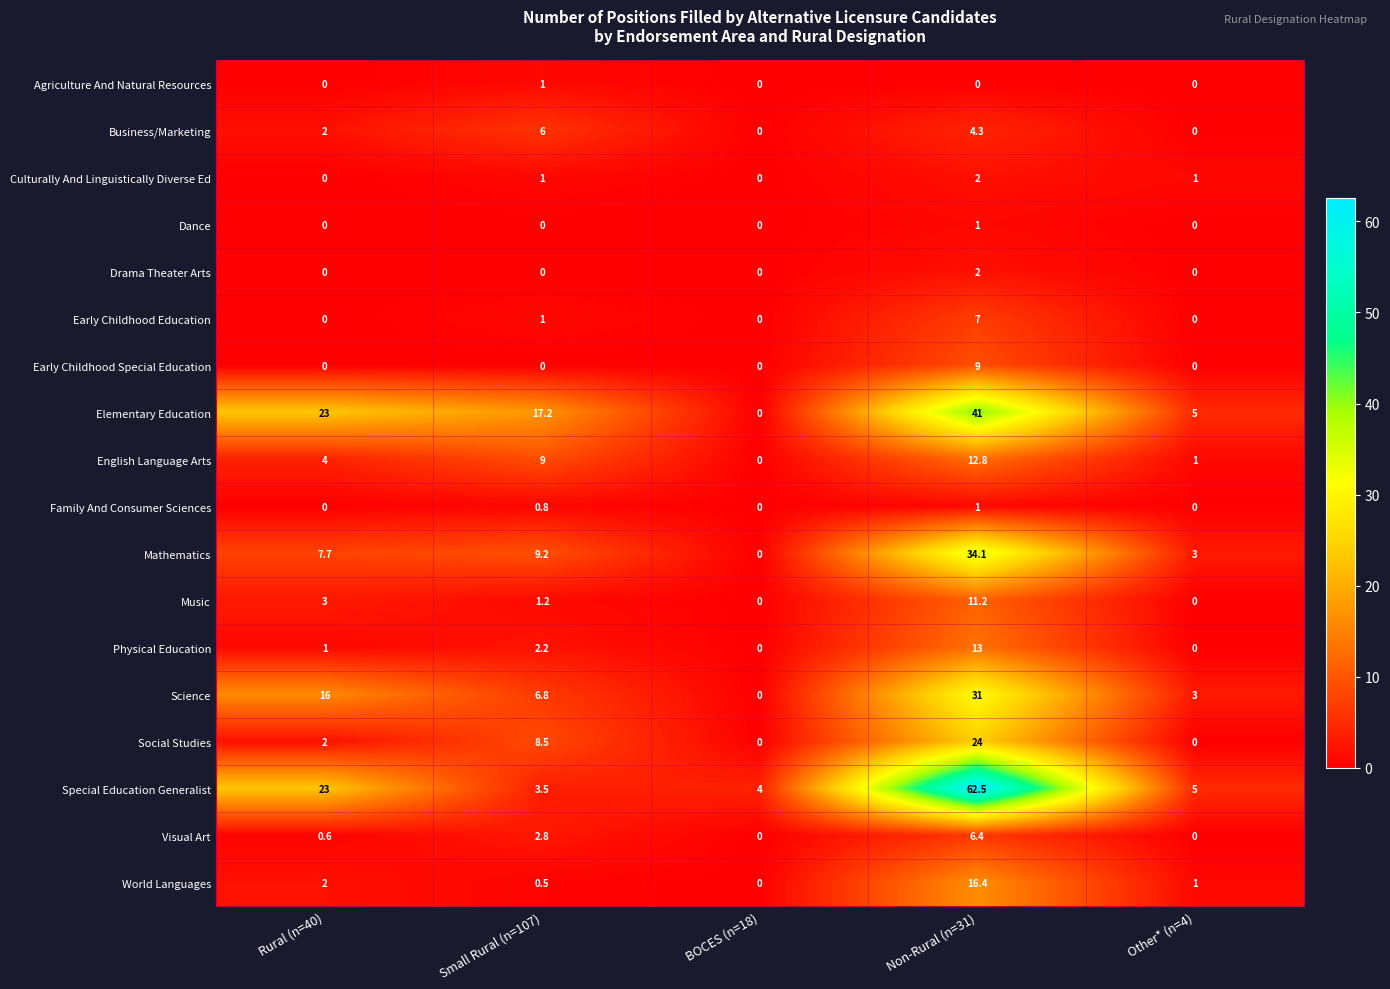

At which label is Business/Marketing closest to 3?

Rural (n=40)